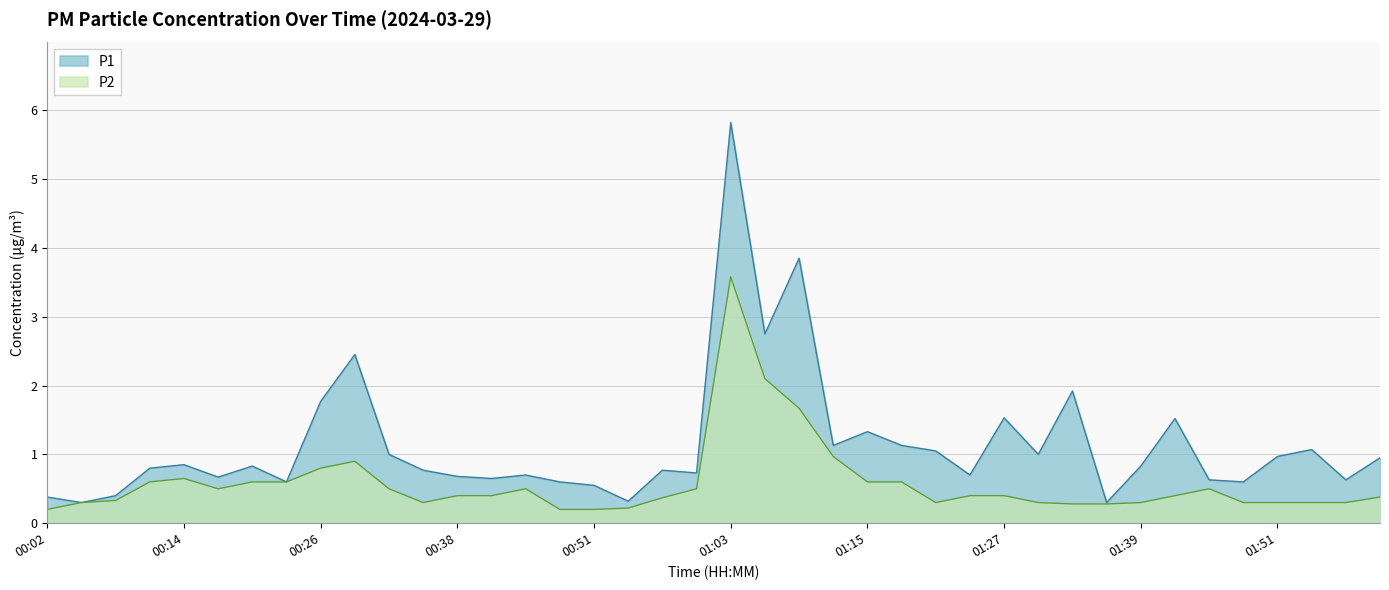

Which series changed the most between 01:12 and 01:42?

P2